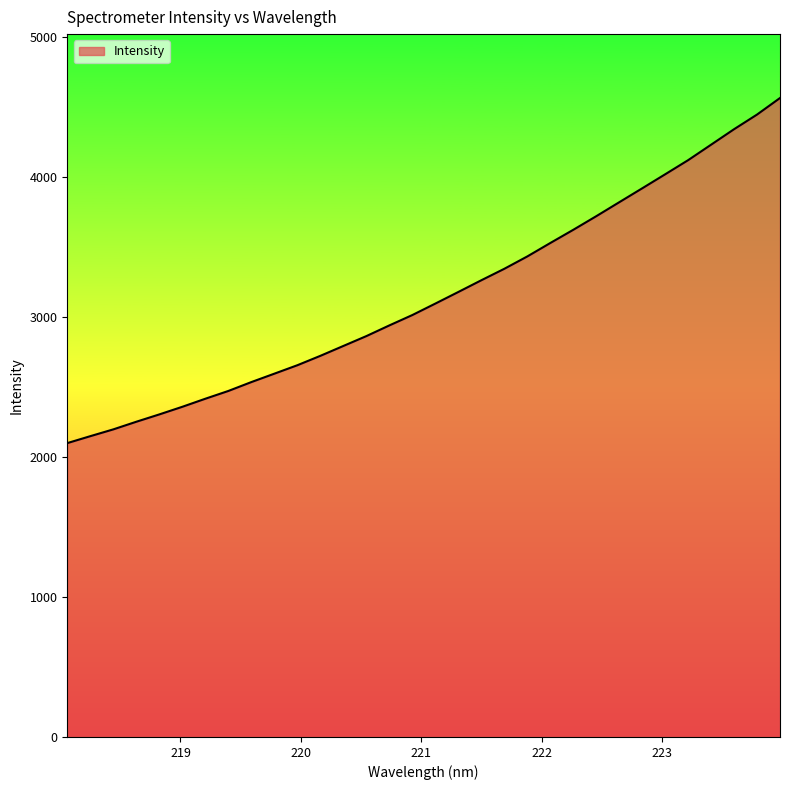

What is the smallest value displayed?

2099.1